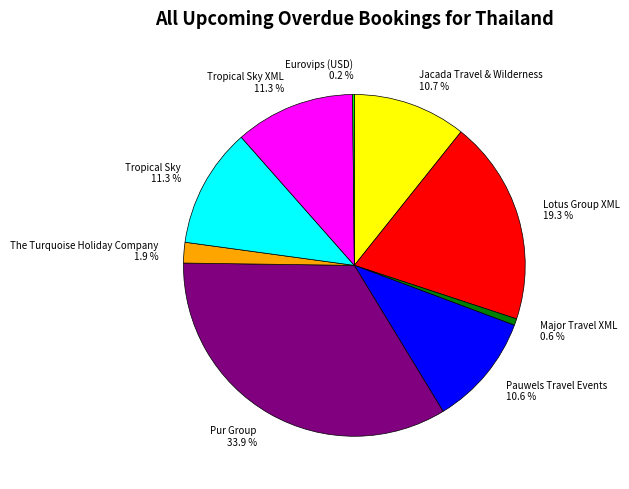

Does Tropical Sky represent more than half of the total?

No